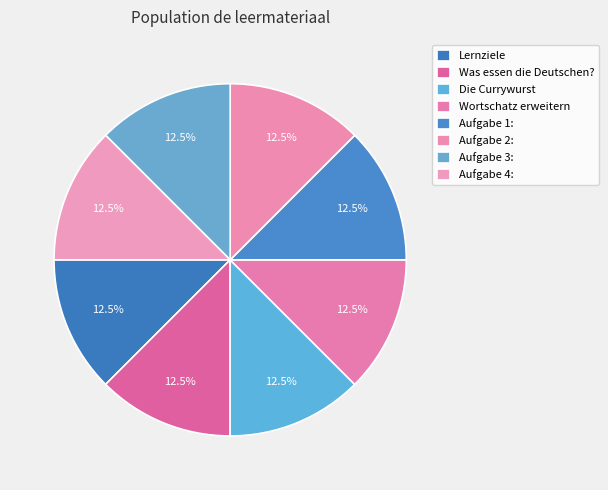

Is there any slice that represents more than half of the pie?

No